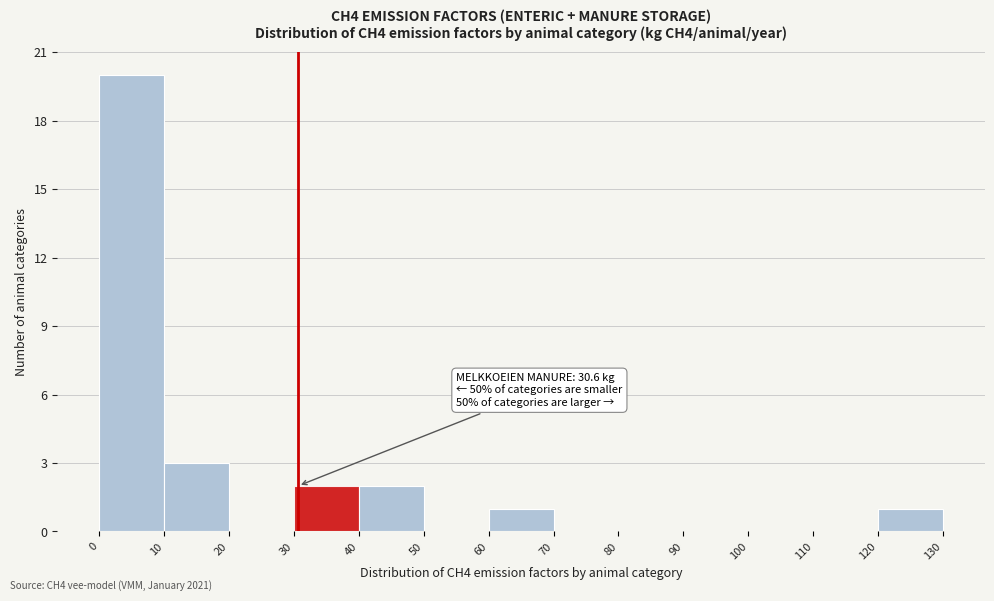

Which range on the x-axis has the tallest bar?

0 to 10